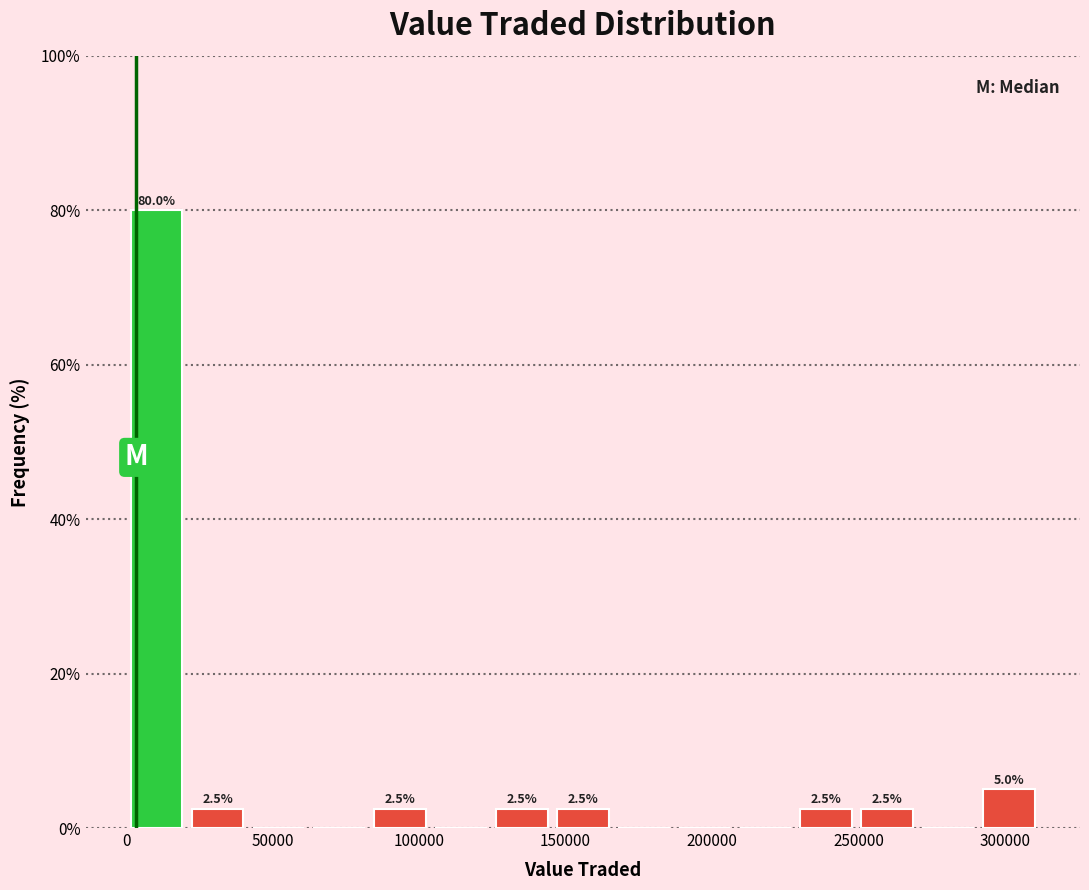

Which range on the x-axis has the tallest bar?

0 to 20000